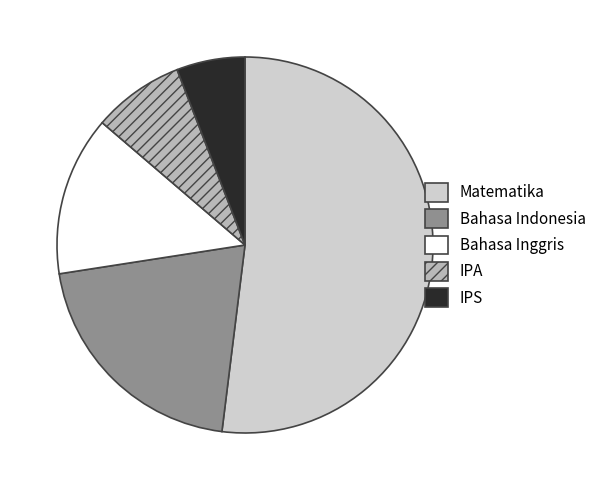

Count the number of slices in the pie.

5